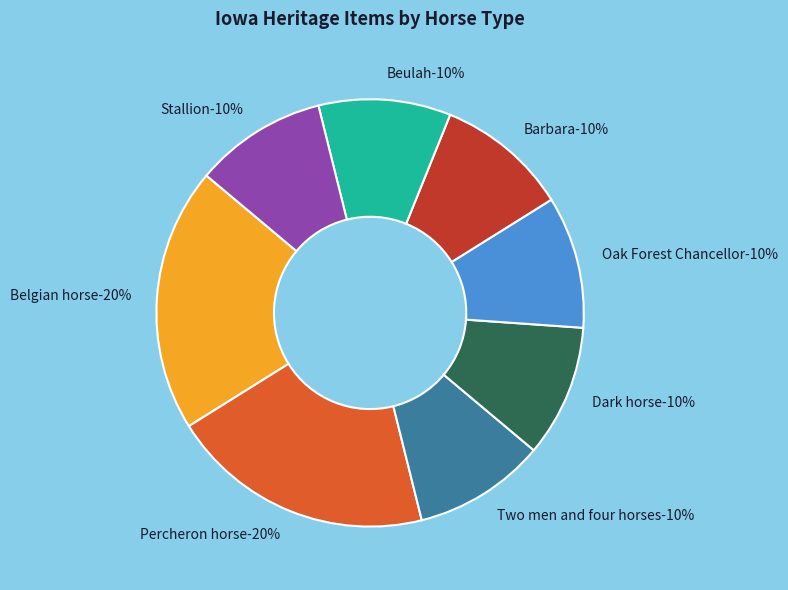

To the nearest percent, what percentage of the pie is Beulah?

10%